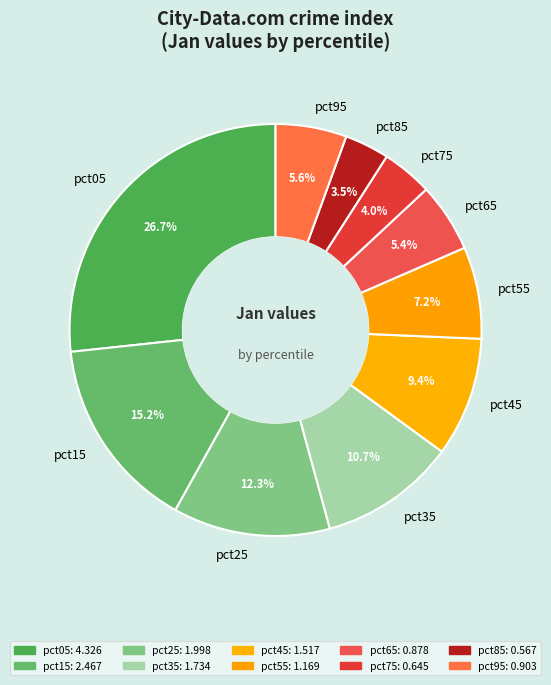

Between pct95 and pct15, which is larger?

pct15